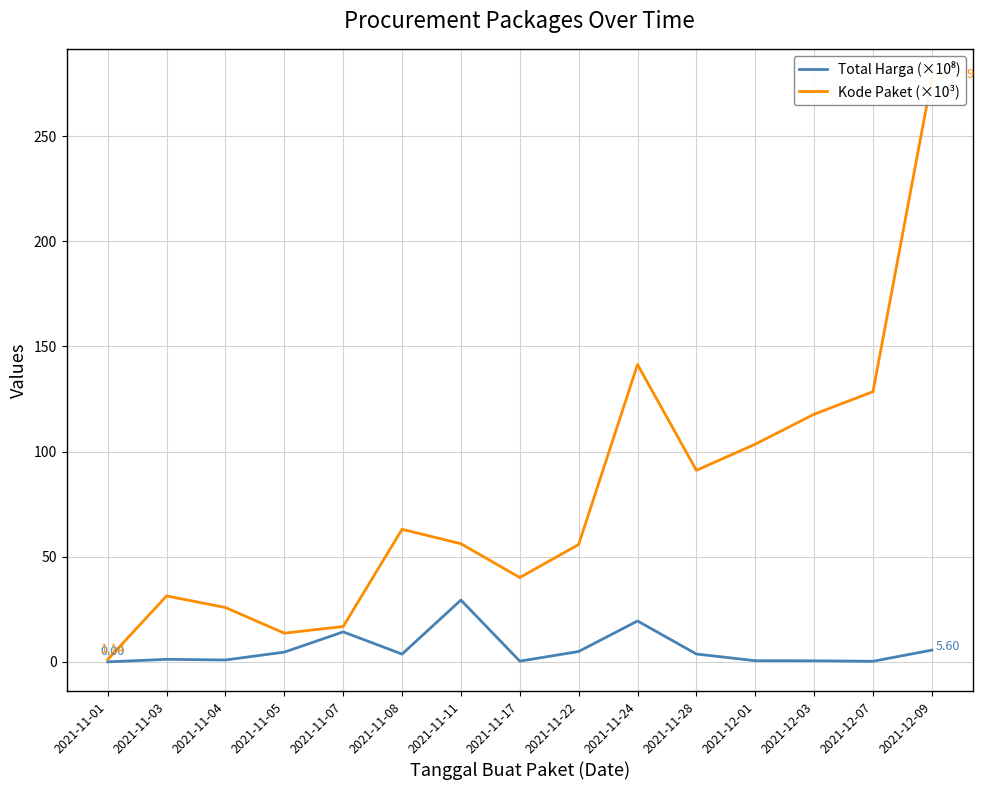

At which category is the sum across all series the highest?

2021-12-09